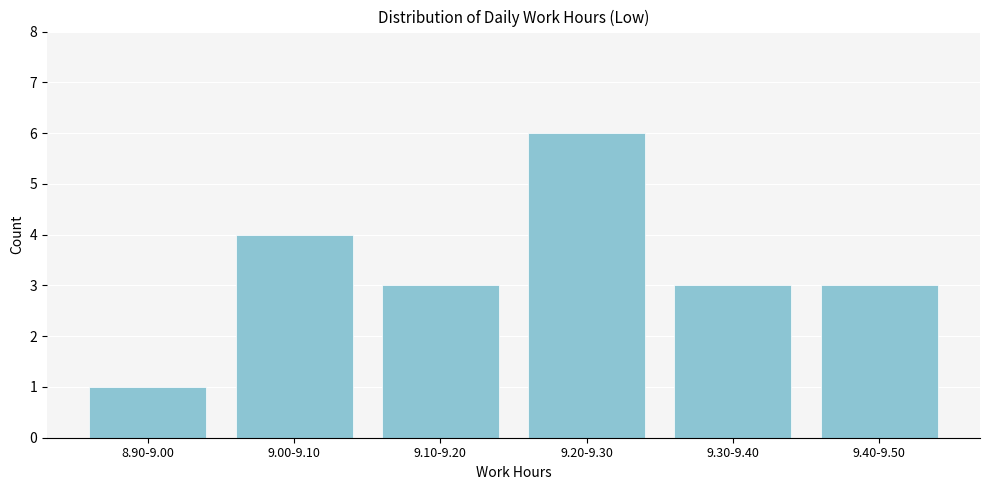

Reading left to right, transcribe all the data shown in this chart.

8.90-9.00=1	9.00-9.10=4	9.10-9.20=3	9.20-9.30=6	9.30-9.40=3	9.40-9.50=3